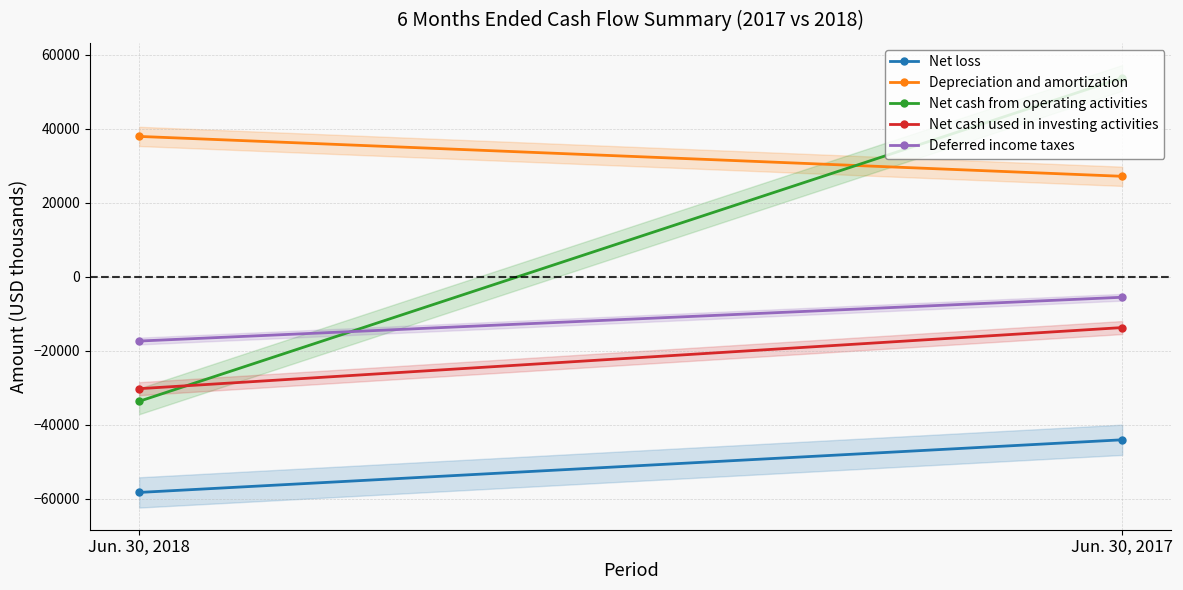

The Depreciation and amortization series shows 37918 at Jun. 30, 2018. True or false?

True